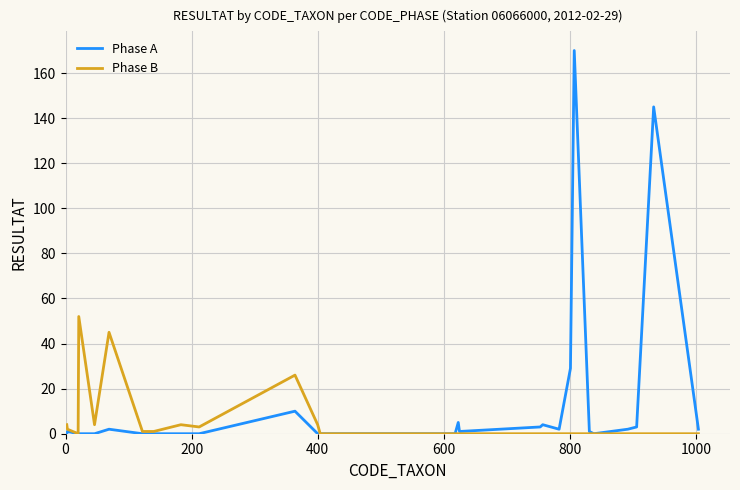

At how many categories does at least one series exceed 50?

3